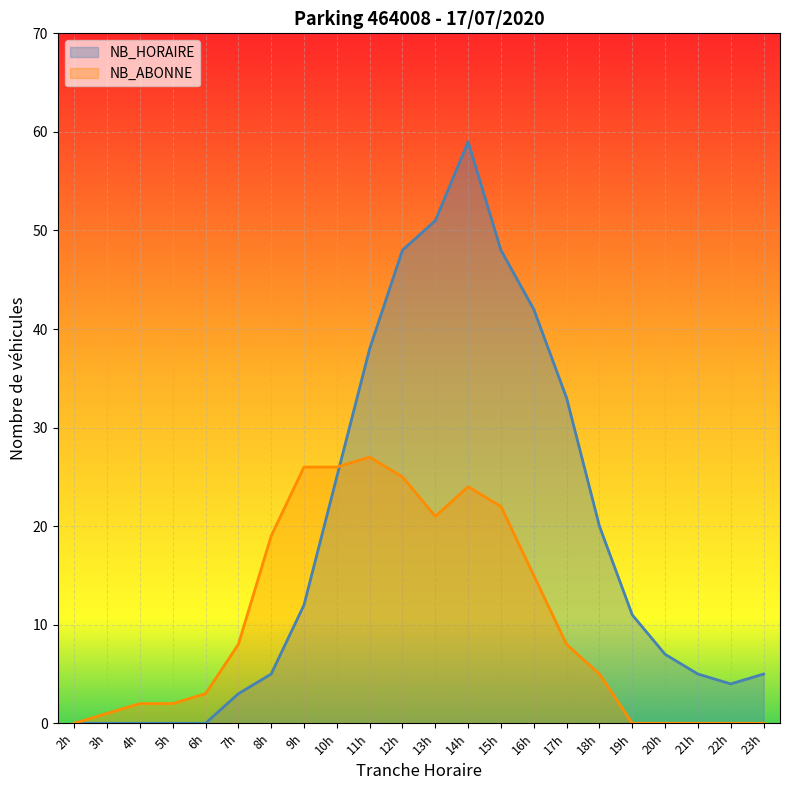

List the series in order of their overall mean, lowest first.

NB_ABONNE, NB_HORAIRE